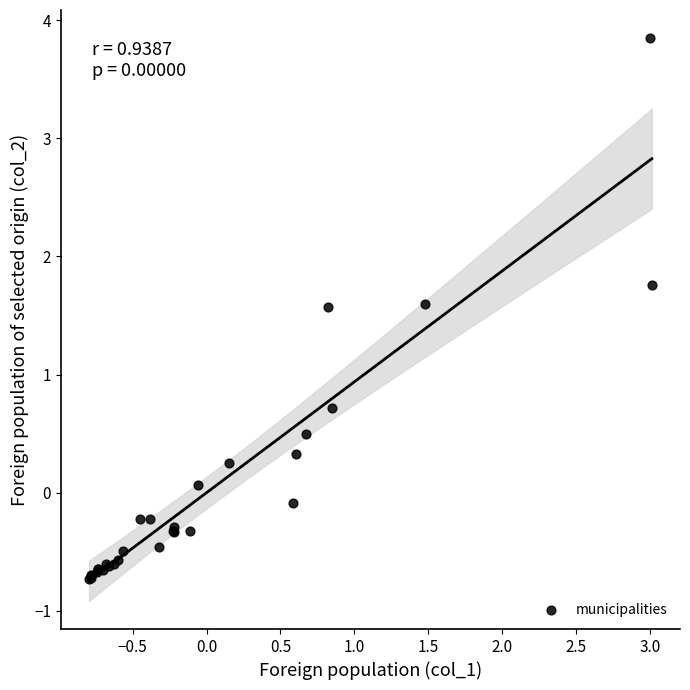

What Y value in the scatter plot is closest to 1?

0.7